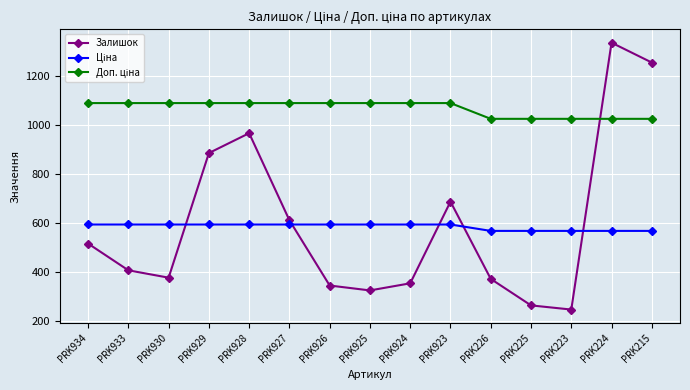

The value of Залишок at PRK928 is 966.0. True or false?

True